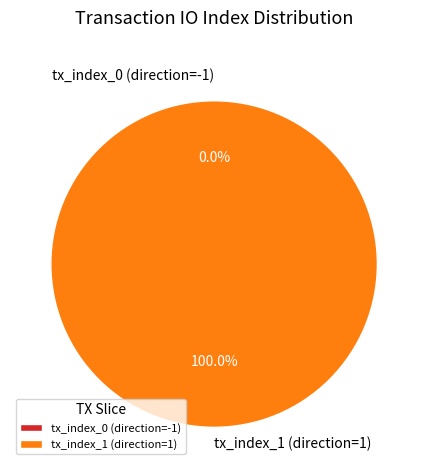

To the nearest percent, what percentage of the pie is tx_index_1 (direction=1)?

100%